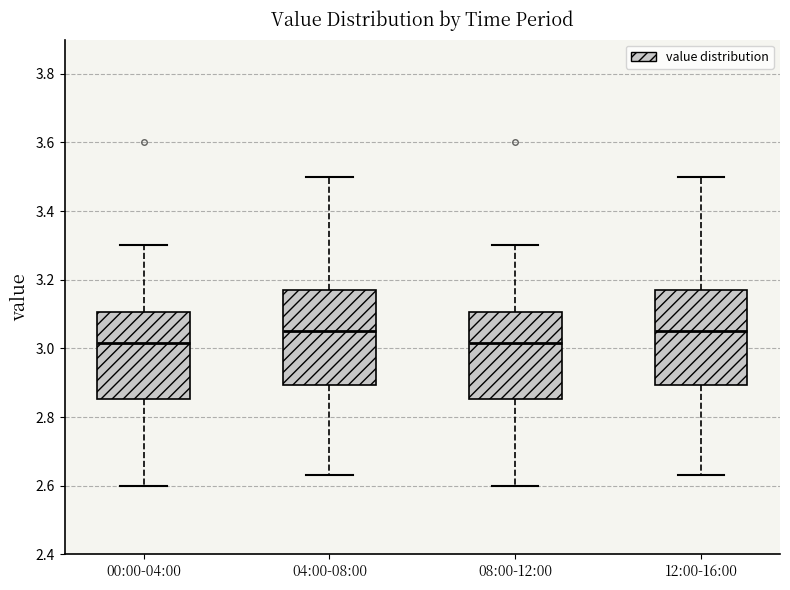

Reading left to right, read every box against the y-axis: the position of its median line, the range the box covers, and the ends of its whiskers. The values are not printed on the chart, so give them approximately, as read against the axis.

00:00-04:00: median 3.02, box 2.86 to 3.10, whiskers 2.60 to 3.30
04:00-08:00: median 3.06, box 2.90 to 3.18, whiskers 2.64 to 3.50
08:00-12:00: median 3.02, box 2.86 to 3.10, whiskers 2.60 to 3.30
12:00-16:00: median 3.06, box 2.90 to 3.18, whiskers 2.64 to 3.50